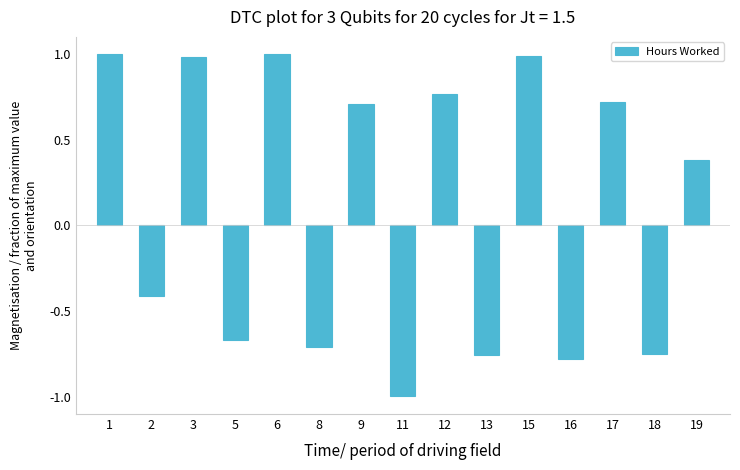

Which has a higher value, 8 or 9?

9